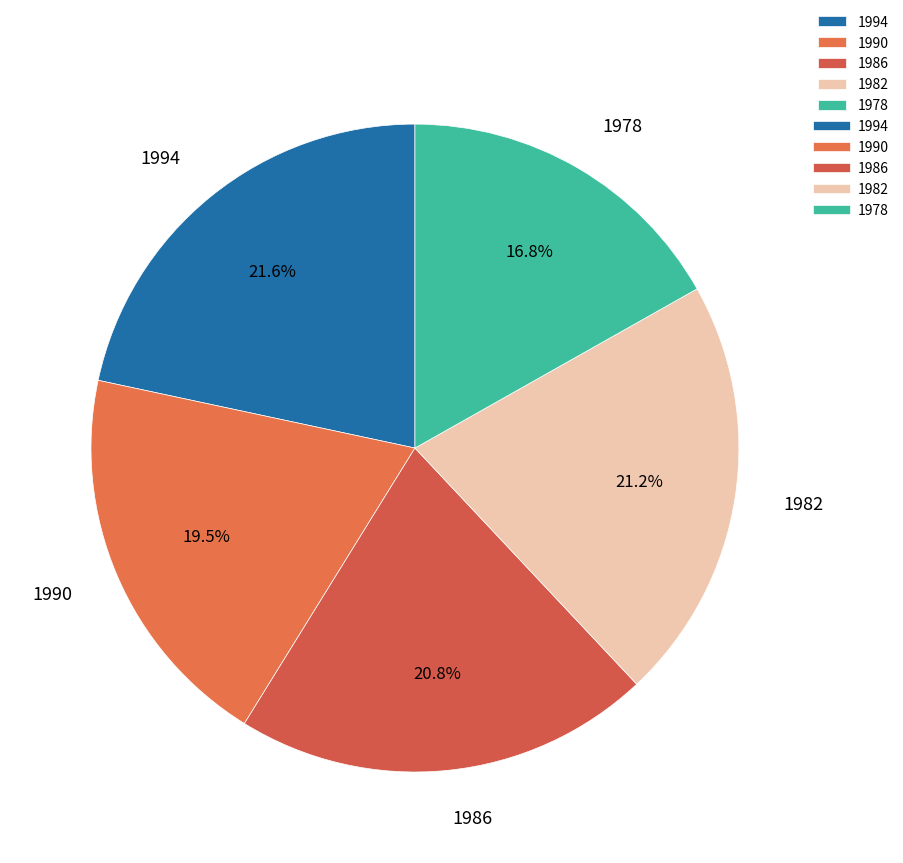

To the nearest percent, what is the difference between the largest and smallest slice percentages?

5%